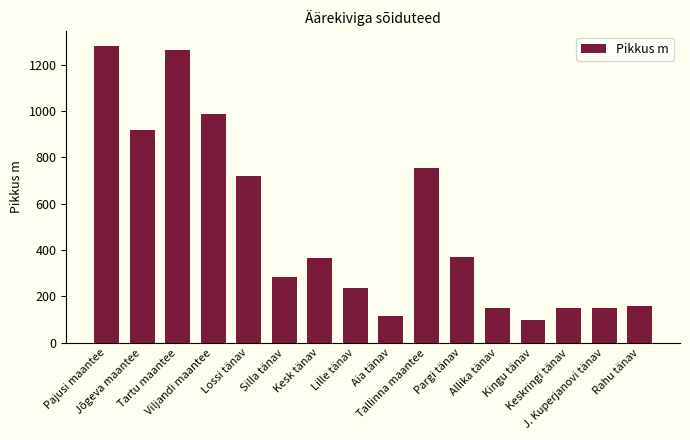

Are the bars horizontal?

No